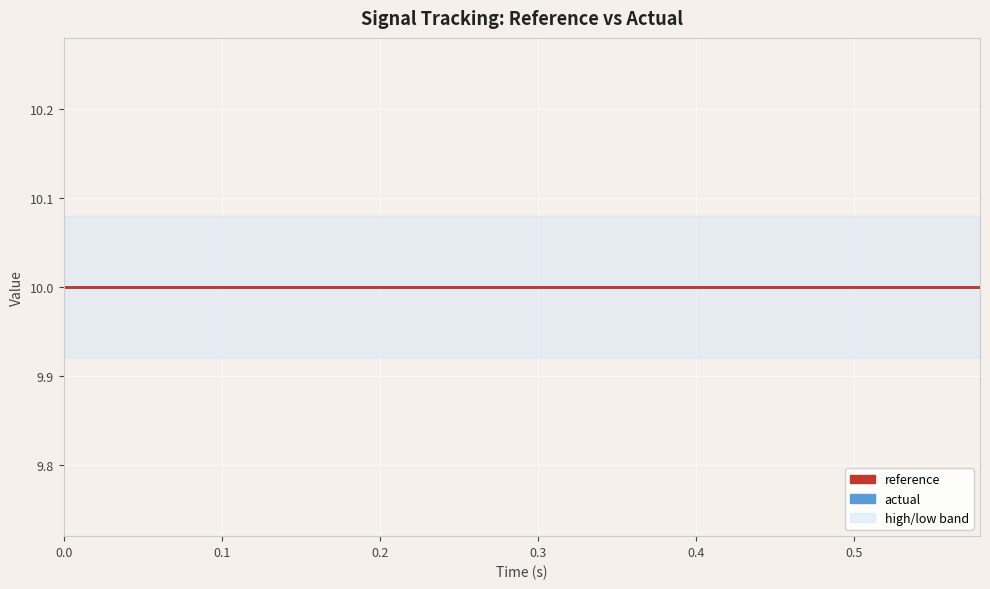

True or false: actual and high intersect in this chart.

False